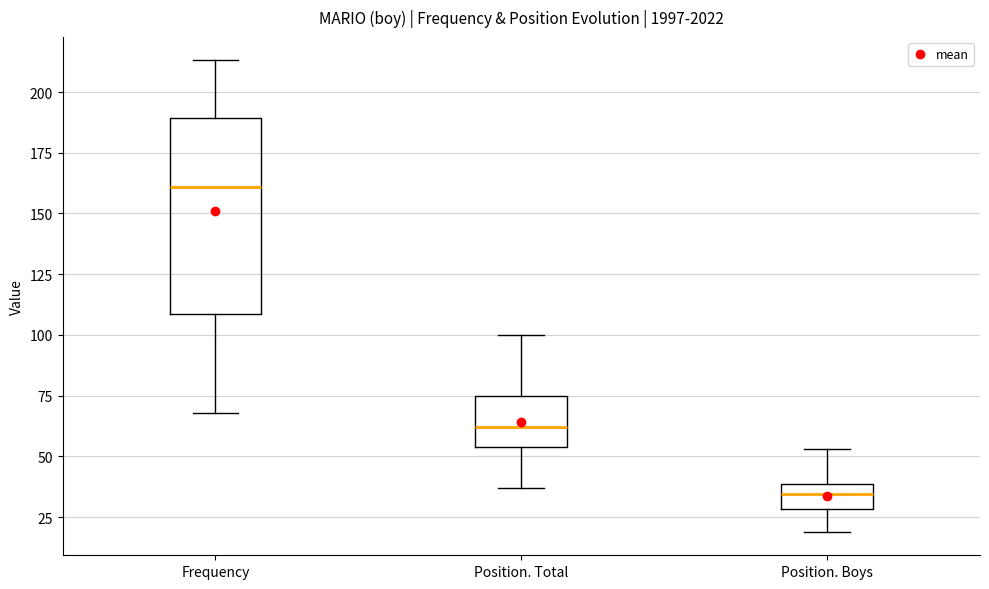

Reading left to right, transcribe this box plot: for each box, give where its median line is, the range the box spans, and where its two whiskers end, as read against the y-axis. The values are not printed on the chart, so give them approximately, as read against the axis.

Frequency: median 160, box 110 to 190, whiskers 70 to 215
Position. Total: median 60, box 55 to 75, whiskers 35 to 100
Position. Boys: median 35, box 30 to 40, whiskers 20 to 55